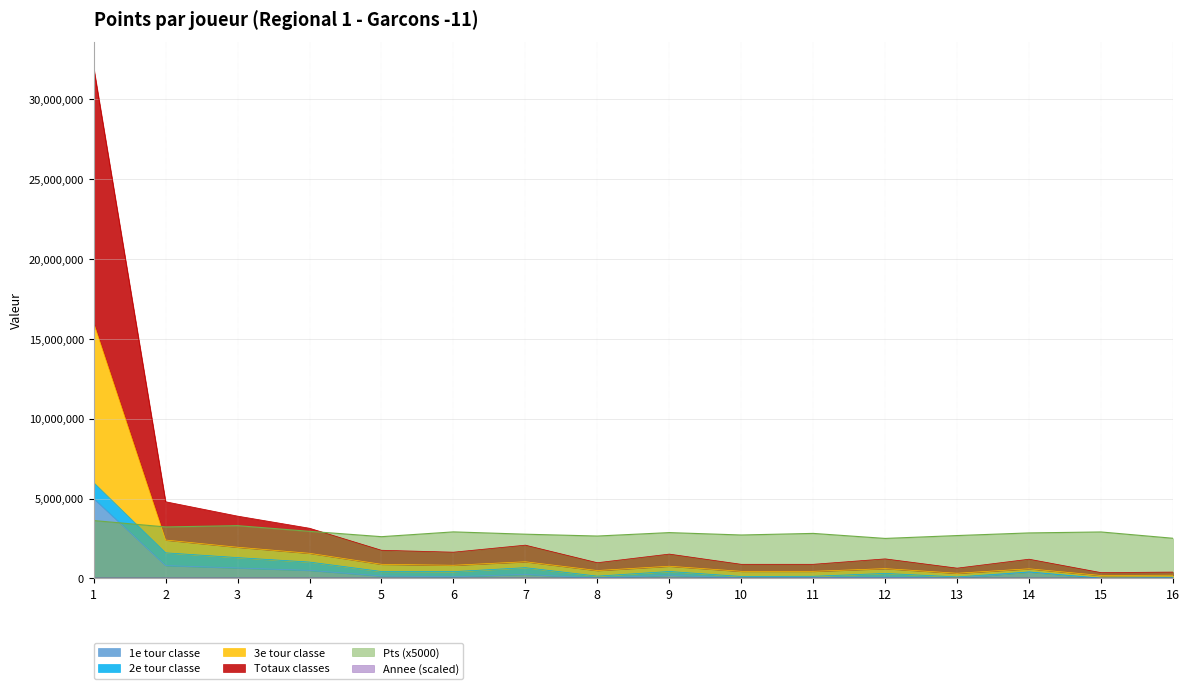

At which label is 1e tour classe closest to 2500000?

2